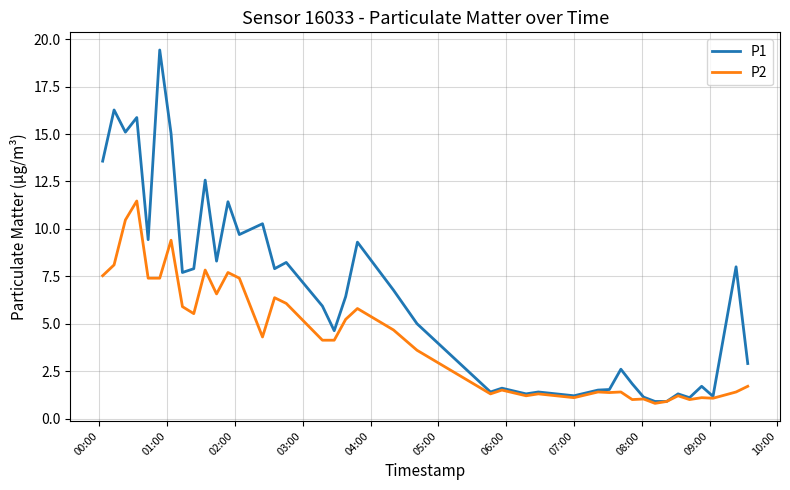

Which series has the largest total across all categories?

P1